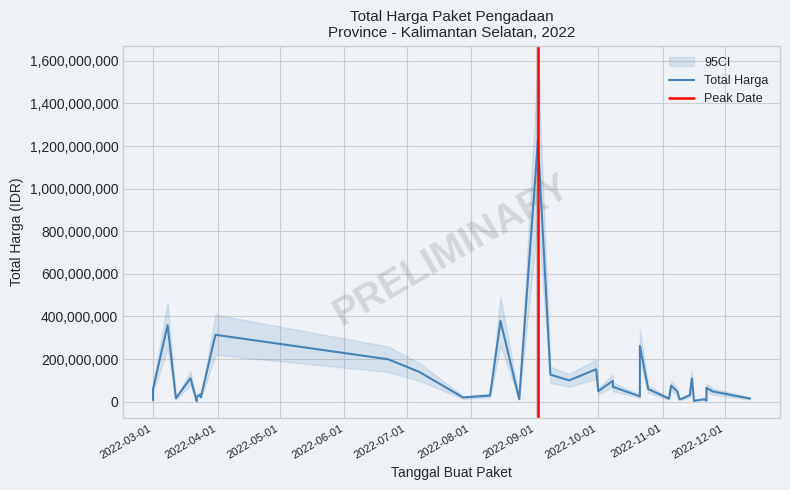

List the labels in order of value, largest first.

2022-09-02, 2022-08-15, 2022-03-08, 2022-03-31, 2022-10-21, 2022-06-22, 2022-09-30, 2022-07-07, 2022-09-08, 2022-03-19, 2022-11-15, 2022-09-17, 2022-10-08, 2022-11-05, 2022-10-08, 2022-11-22, 2022-03-01, 2022-10-25, 2022-10-01, 2022-11-08, 2022-11-25, 2022-03-24, 2022-11-14, 2022-08-10, 2022-03-24, 2022-10-21, 2022-03-22, 2022-03-24, 2022-07-28, 2022-03-12, 2022-12-13, 2022-11-04, 2022-11-10, 2022-08-24, 2022-11-21, 2022-11-09, 2022-03-01, 2022-11-22, 2022-11-16, 2022-03-22